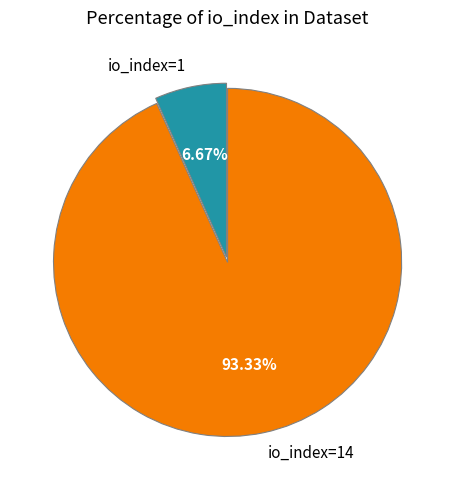

Count the number of slices in the pie.

2